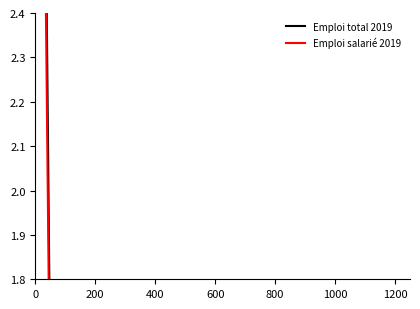

What is the label of the 11th point from the left?

10